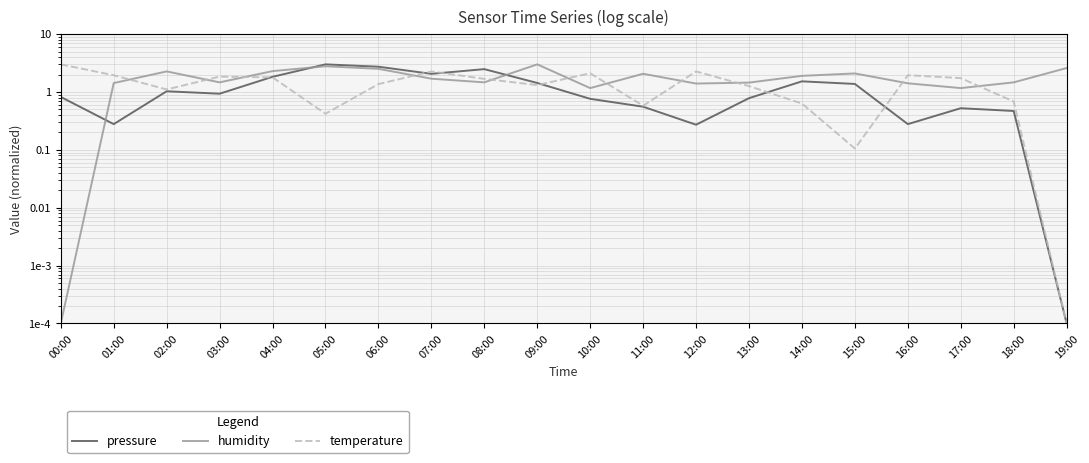

At which label is humidity closest to 1?

10:00